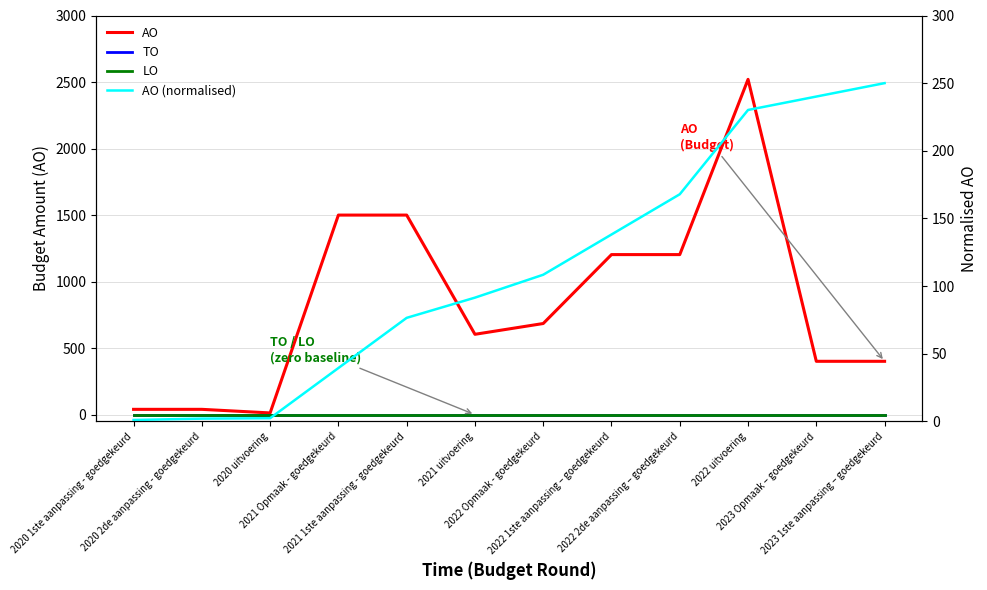

Reading left to right, transcribe all the data shown in this chart.

AO: 2020 1ste aanpassing - goedgekeurd=40.0	2020 2de aanpassing - goedgekeurd=40.0	2020 uitvoering=13.0	2021 Opmaak - goedgekeurd=1500.0	2021 1ste aanpassing - goedgekeurd=1500.0	2021 uitvoering=604.0	2022 Opmaak - goedgekeurd=685.0	2022 1ste aanpassing – goedgekeurd=1203.0	2022 2de aanpassing – goedgekeurd=1203.0	2022 uitvoering=2520.0	2023 Opmaak – goedgekeurd=401.0	2023 1ste aanpassing – goedgekeurd=401.0
TO: 2020 1ste aanpassing - goedgekeurd=0.0	2020 2de aanpassing - goedgekeurd=0.0	2020 uitvoering=0.0	2021 Opmaak - goedgekeurd=0.0	2021 1ste aanpassing - goedgekeurd=0.0	2021 uitvoering=0.0	2022 Opmaak - goedgekeurd=0.0	2022 1ste aanpassing – goedgekeurd=0.0	2022 2de aanpassing – goedgekeurd=0.0	2022 uitvoering=0.0	2023 Opmaak – goedgekeurd=0.0	2023 1ste aanpassing – goedgekeurd=0.0
LO: 2020 1ste aanpassing - goedgekeurd=0.0	2020 2de aanpassing - goedgekeurd=0.0	2020 uitvoering=0.0	2021 Opmaak - goedgekeurd=0.0	2021 1ste aanpassing - goedgekeurd=0.0	2021 uitvoering=0.0	2022 Opmaak - goedgekeurd=0.0	2022 1ste aanpassing – goedgekeurd=0.0	2022 2de aanpassing – goedgekeurd=0.0	2022 uitvoering=0.0	2023 Opmaak – goedgekeurd=0.0	2023 1ste aanpassing – goedgekeurd=0.0
AO (normalised): 2020 1ste aanpassing - goedgekeurd=1.0	2020 2de aanpassing - goedgekeurd=2.0	2020 uitvoering=2.3	2021 Opmaak - goedgekeurd=39.4	2021 1ste aanpassing - goedgekeurd=76.5	2021 uitvoering=91.4	2022 Opmaak - goedgekeurd=108.4	2022 1ste aanpassing – goedgekeurd=138.1	2022 2de aanpassing – goedgekeurd=167.9	2022 uitvoering=230.2	2023 Opmaak – goedgekeurd=240.1	2023 1ste aanpassing – goedgekeurd=250.0